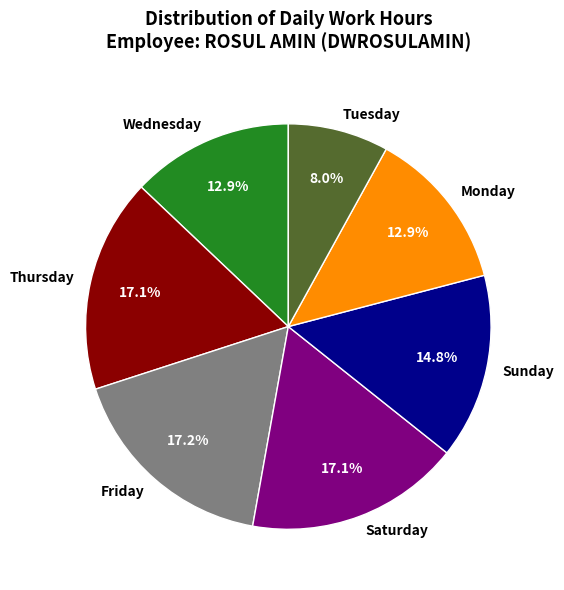

Count the number of slices in the pie.

7